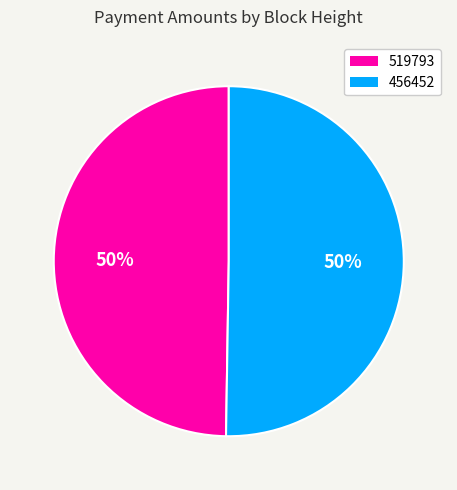

The 456452 slice represents 62% of the pie. True or false?

False